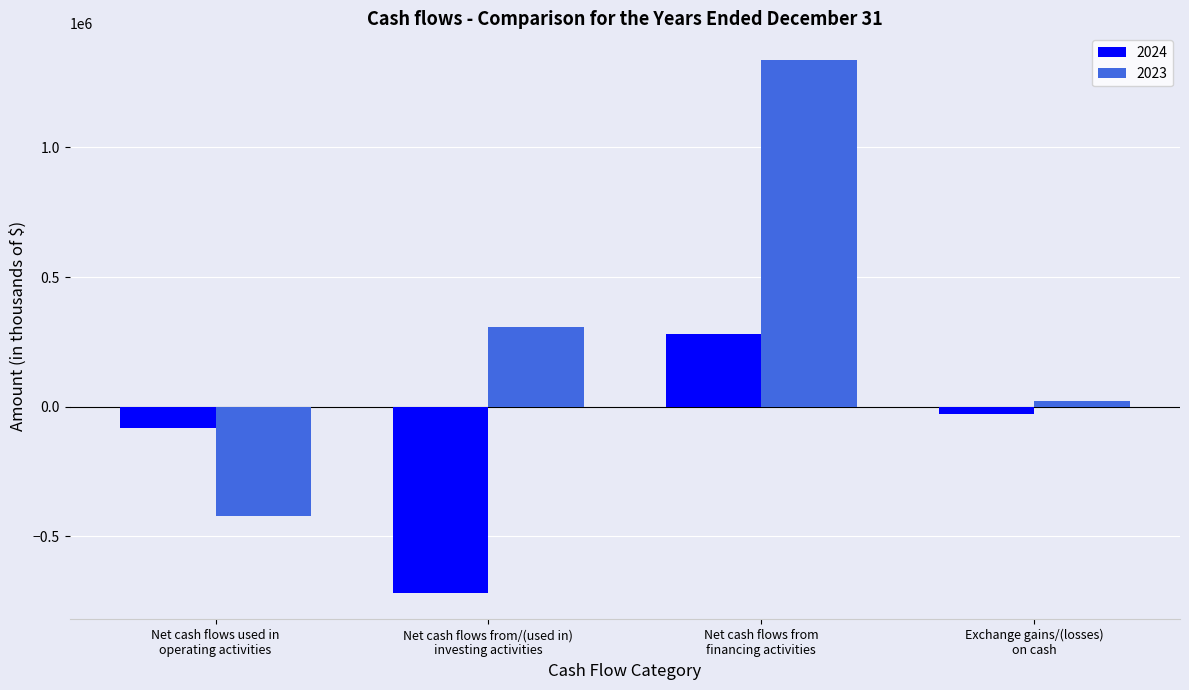

Between Net cash flows from
financing activities and Exchange gains/(losses)
on cash, which series saw the biggest shift?

2023